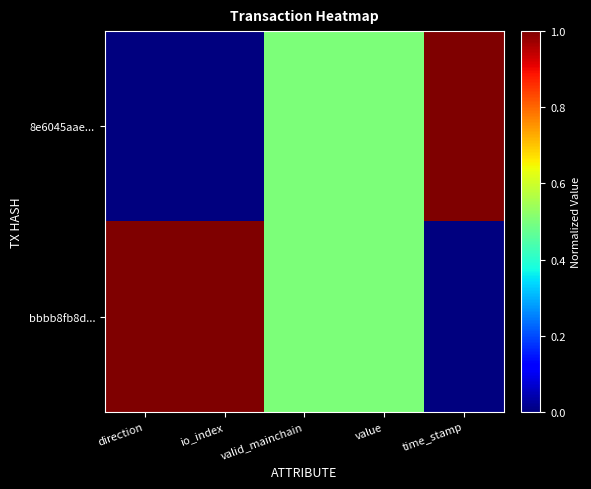

What is the total value across all series at time_stamp?

1.0